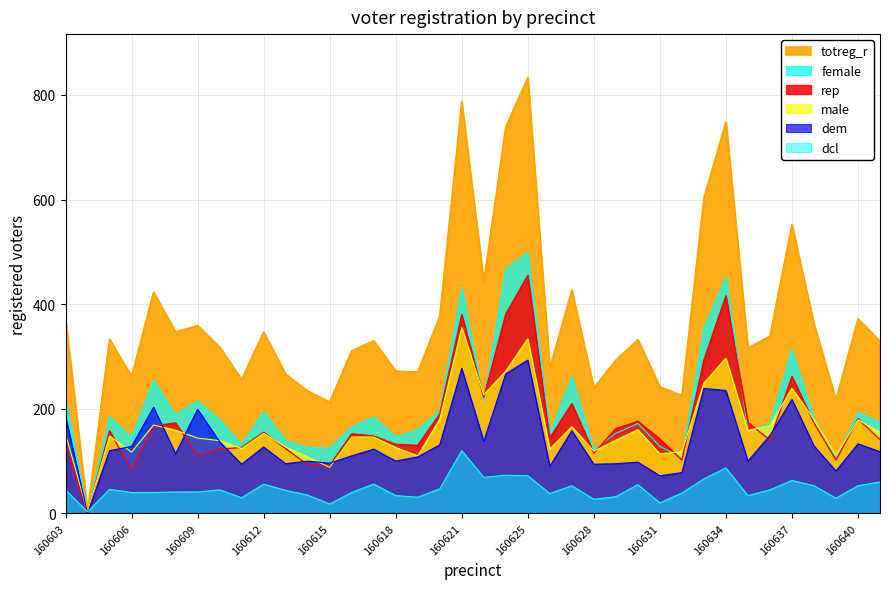

Reading right to left, extract all data points from this chart.

totreg_r: 329	372	217	362	552	339	316	748	603	225	242	332	293	240	427	277	833	739	443	787	377	270	272	330	311	213	234	266	347	256	318	359	347	423	262	333	3	372
female: 174	193	106	182	313	171	158	451	354	107	128	172	153	121	261	154	499	467	216	432	197	160	146	184	165	125	126	139	194	132	179	215	188	254	145	185	0	220
rep: 141	181	102	173	262	140	174	416	293	102	142	176	162	115	210	144	455	381	222	380	190	130	132	148	152	92	93	124	155	126	123	111	173	167	82	158	0	131
male: 155	179	111	180	239	168	158	297	249	118	114	160	140	119	166	123	334	272	227	355	180	110	126	146	146	88	108	127	153	124	139	144	159	169	117	148	3	152
dem: 118	133	81	129	218	149	100	235	239	78	72	98	95	94	158	90	293	267	138	277	131	108	100	123	110	96	100	95	127	94	137	199	114	203	128	120	0	185
dcl: 60	53	29	53	63	45	34	87	66	39	20	55	32	27	53	38	72	73	69	120	47	31	34	56	40	18	35	44	56	30	45	41	41	40	40	46	3	45